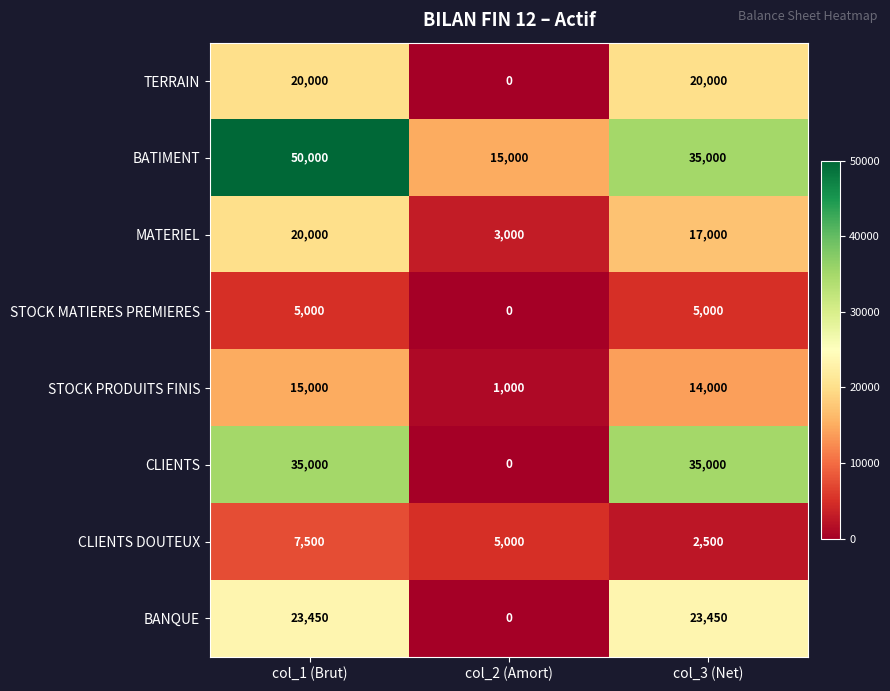

What is the sum of the BATIMENT values at col_2 (Amort) and col_1 (Brut)?

65000